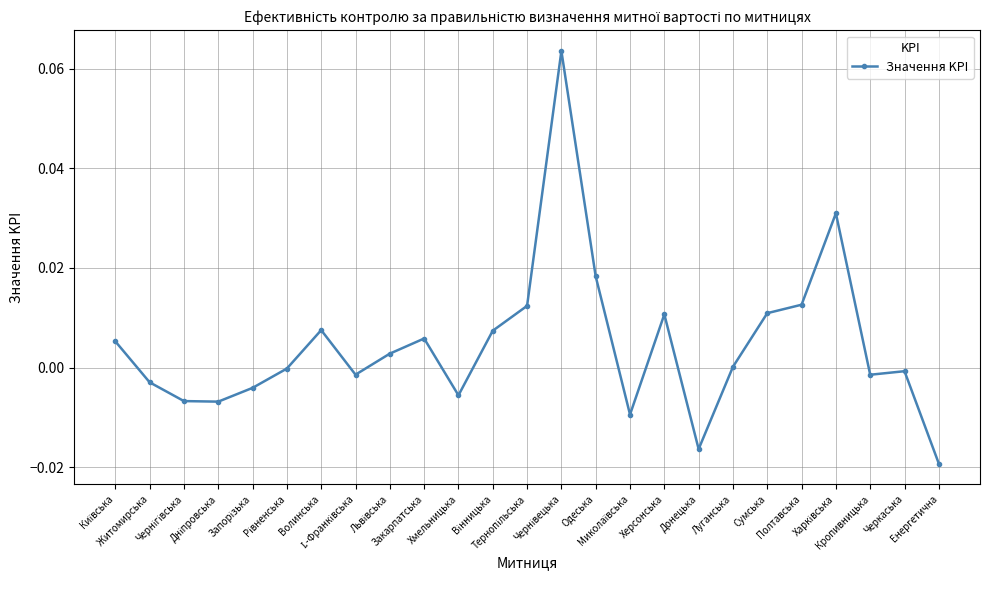

Which has a higher value, Полтавська or Енергетична?

Полтавська